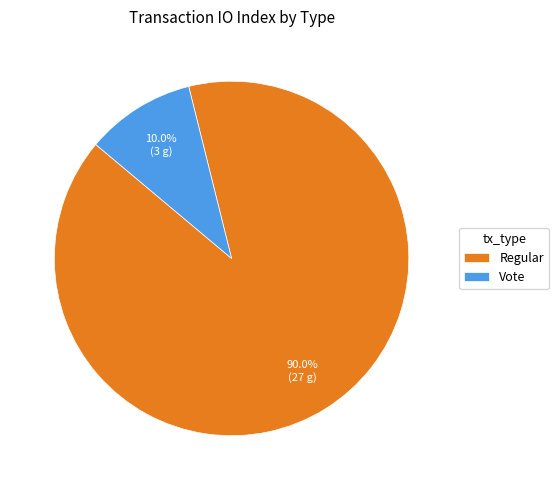

The Regular slice represents 83% of the pie. True or false?

False